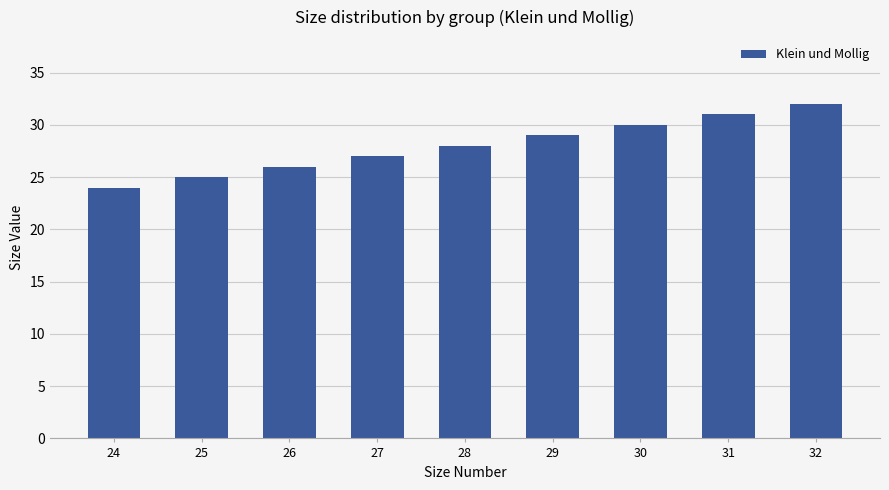

What is the change in value from 24 to 30?

+6